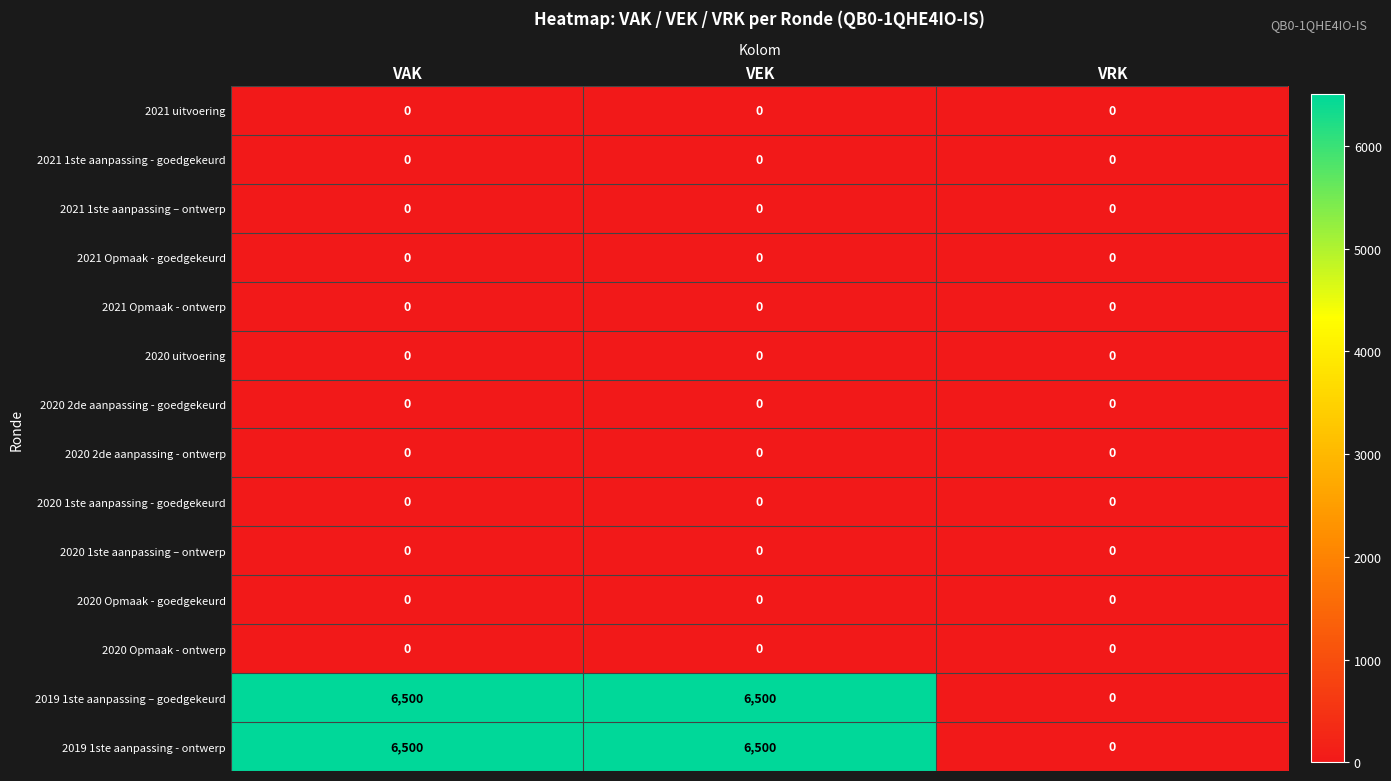

What is the total value across all series at VAK?

13000